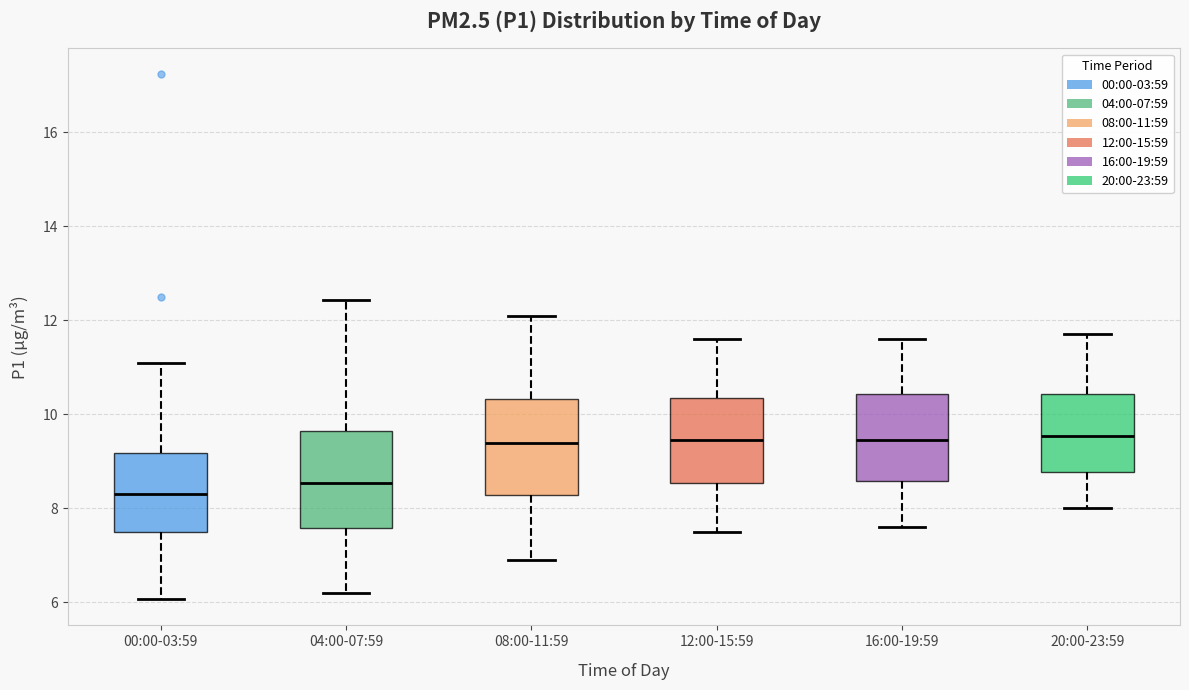

Where is the lower edge of the box for 08:00-11:59 on the y-axis? The values are not printed on the chart, so give them approximately, as read against the axis.

8.2